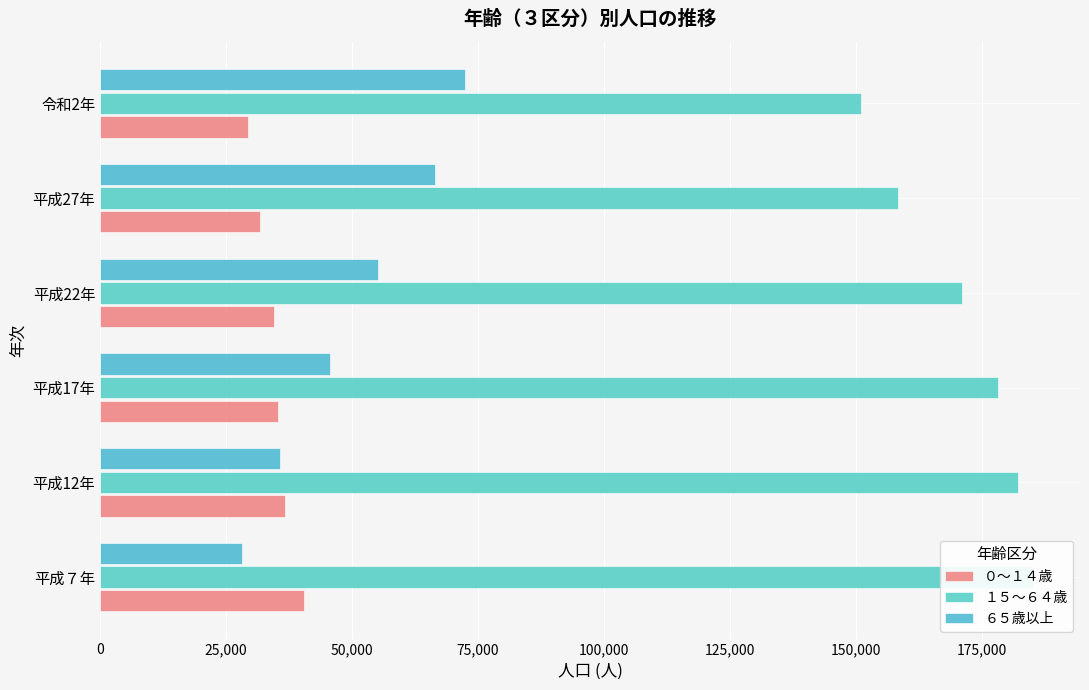

Does the chart contain stacked bars?

No